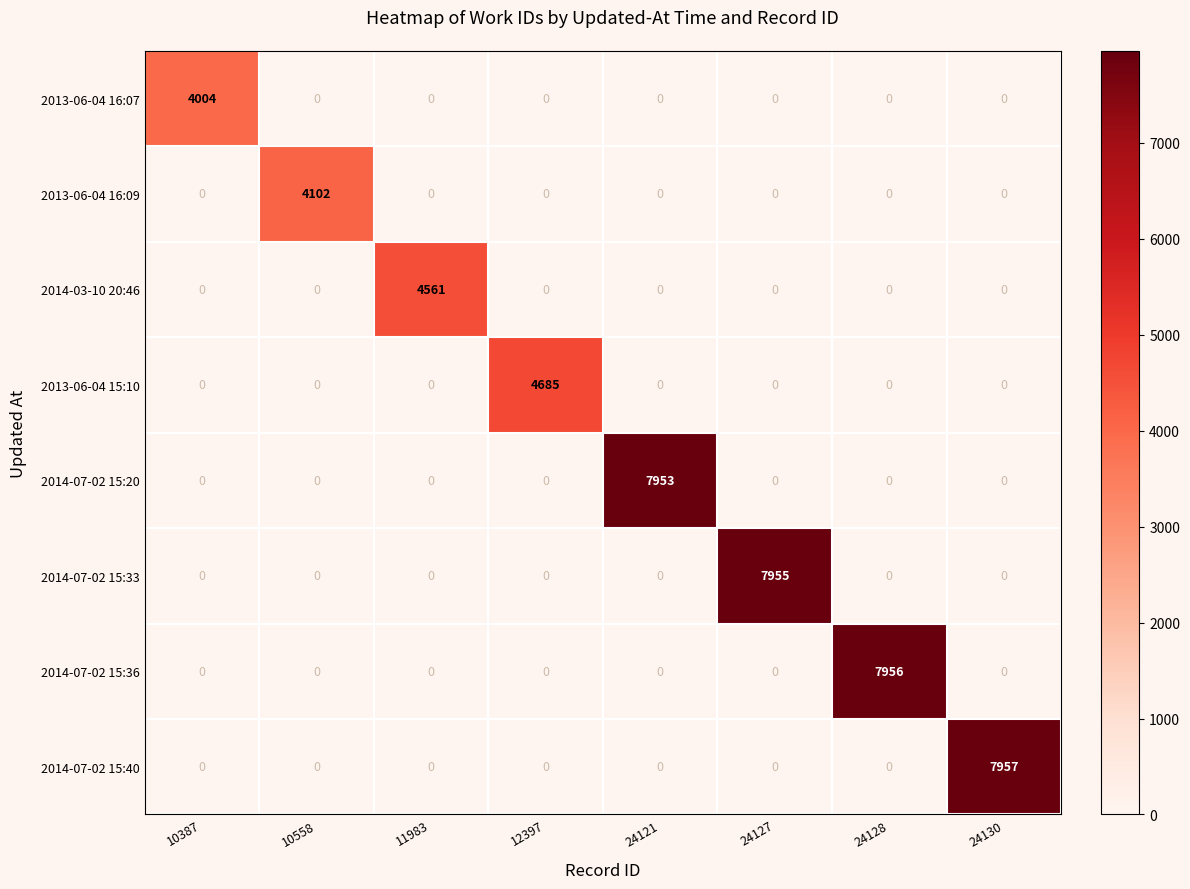

Which series changed the most between 24121 and 24127?

2014-07-02 15:33